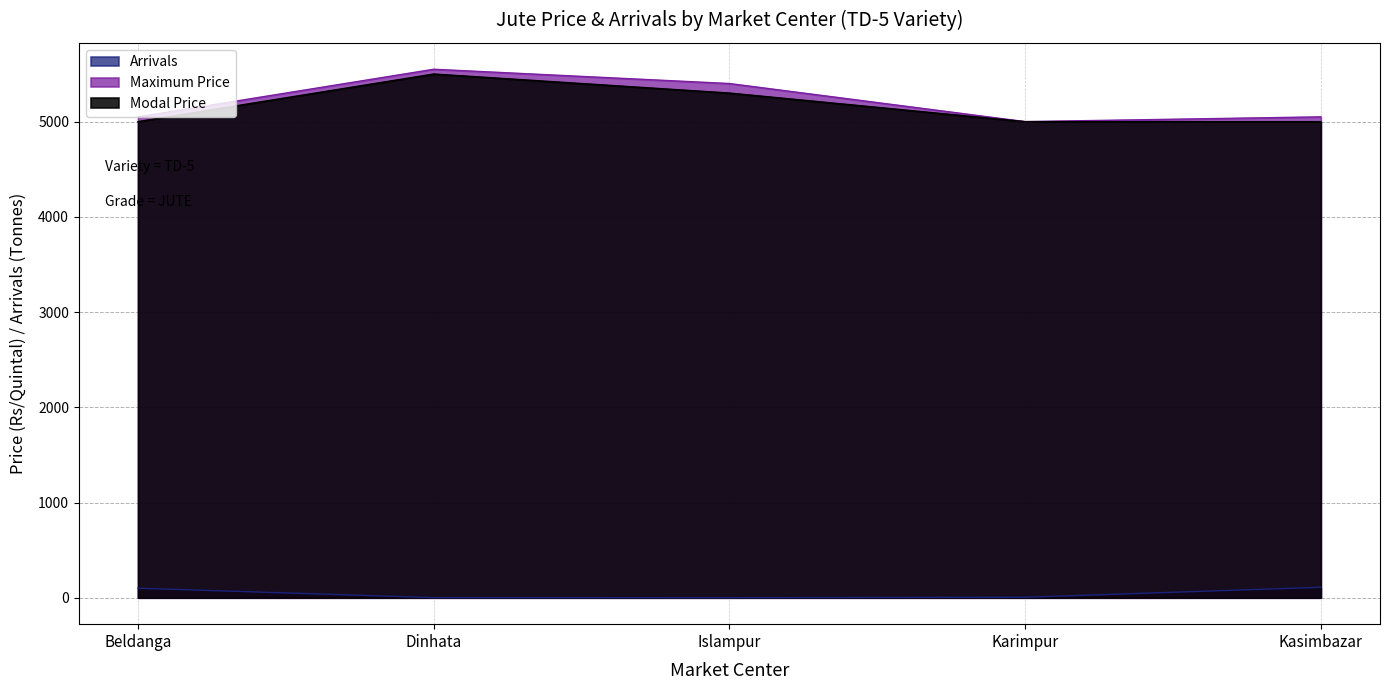

Is it true that Maximum Price equals 9492.6 at Dinhata?

False